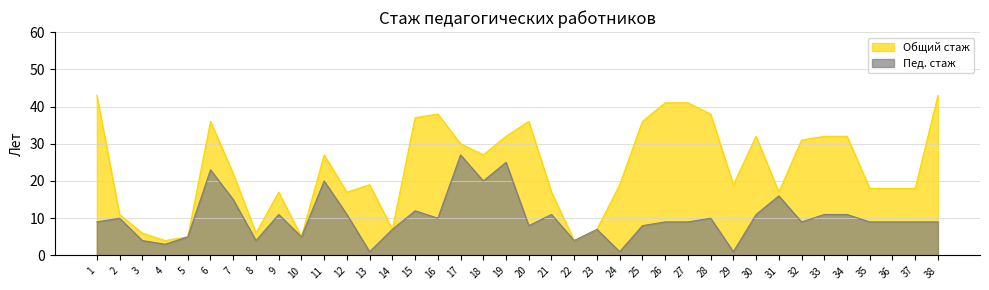

Rank the categories by Общий стаж value from lowest to highest.

4, 22, 5, 10, 3, 8, 14, 23, 2, 9, 12, 21, 31, 35, 36, 37, 13, 24, 29, 7, 11, 18, 17, 32, 19, 30, 33, 34, 6, 20, 25, 15, 16, 28, 26, 27, 1, 38